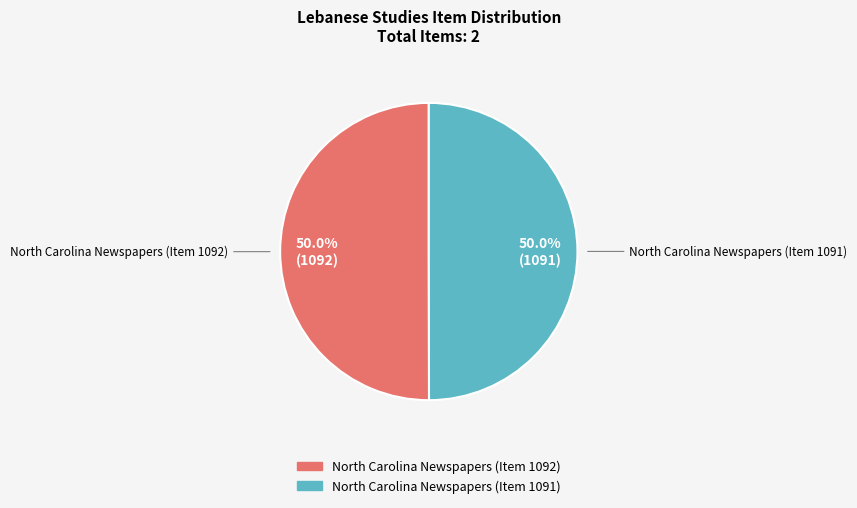

How much of the chart is everything except North Carolina Newspapers (Item 1091)?

50.0%